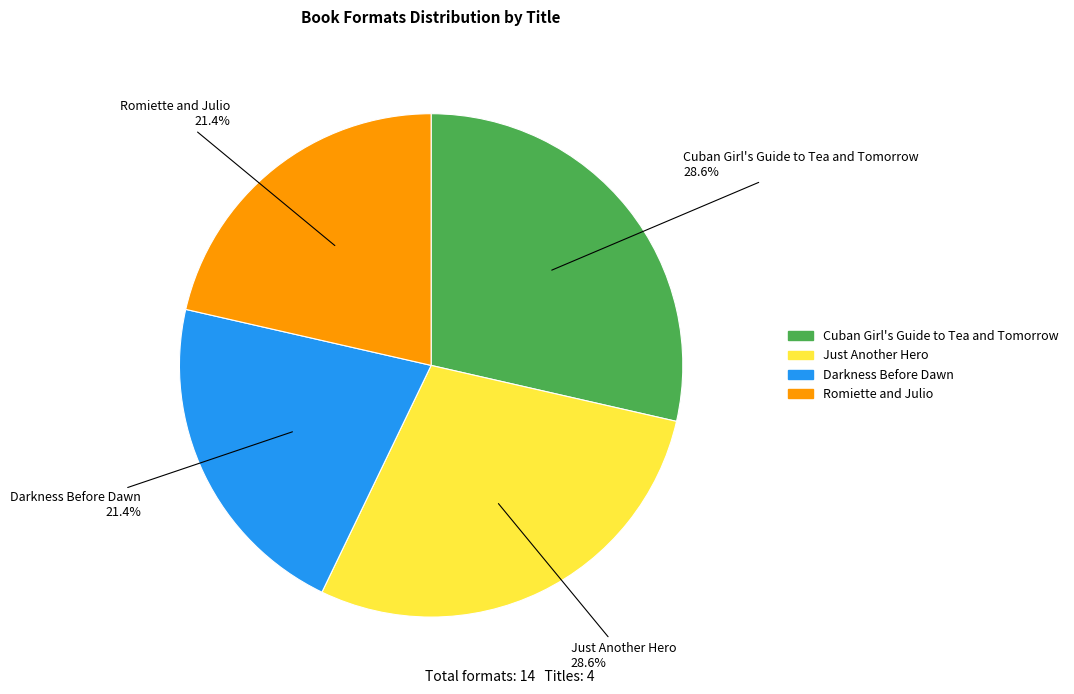

Is Romiette and Julio the majority of the pie?

No